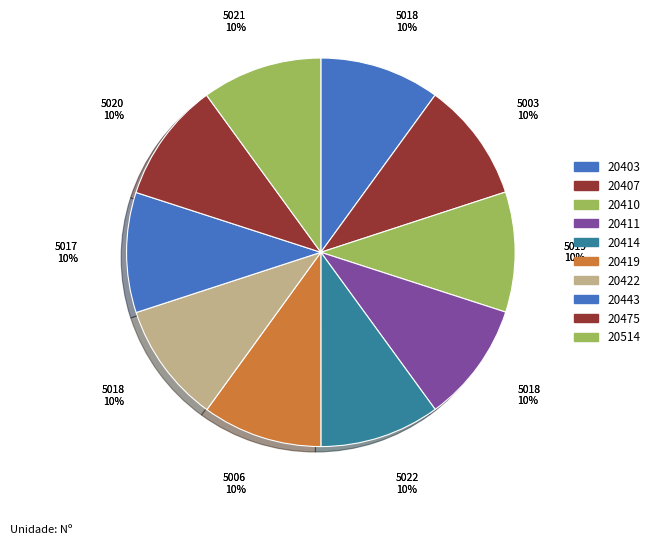

Between 28/20419 and 28/20403, which is larger?

28/20403